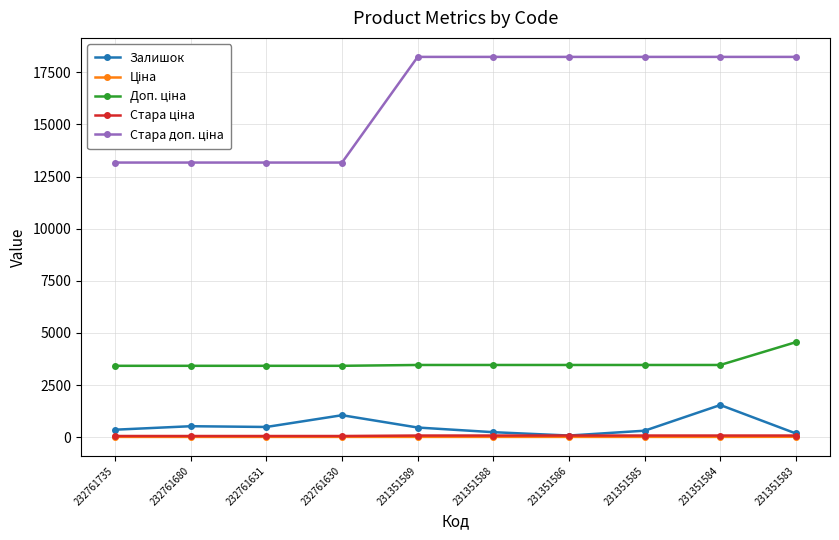

At which label does Залишок reach its peak?

231351584